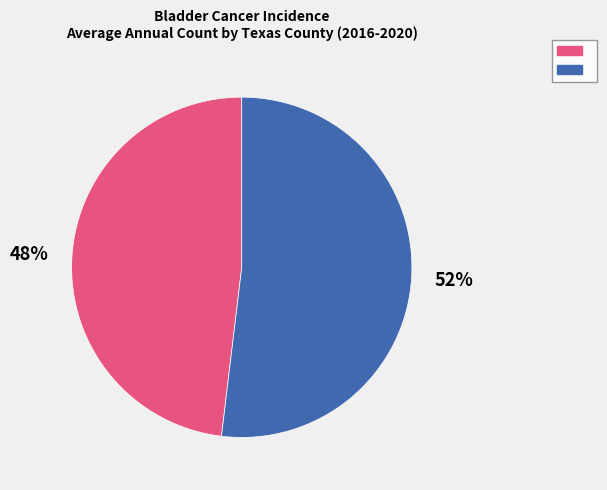

Does any single category account for the majority?

Yes